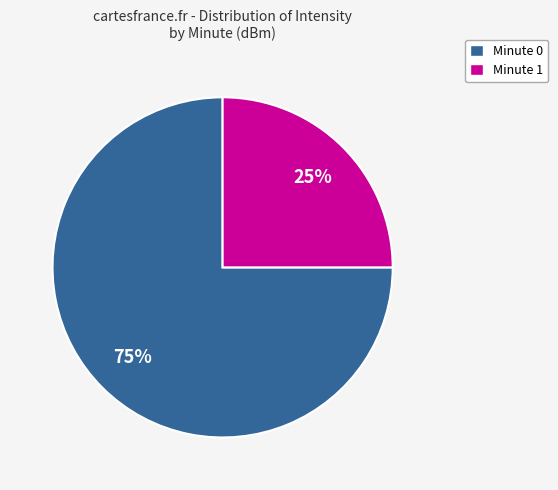

Does any single category account for the majority?

Yes